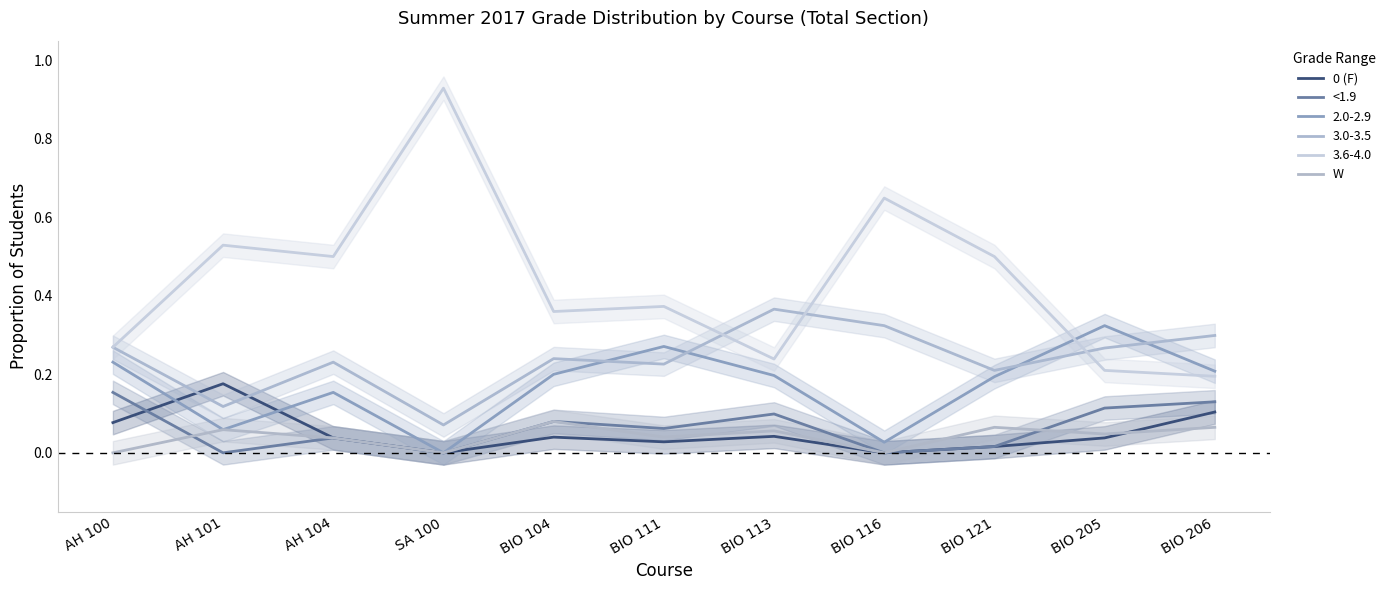

Where do W and <1.9 first cross each other?

AH 100 and AH 101